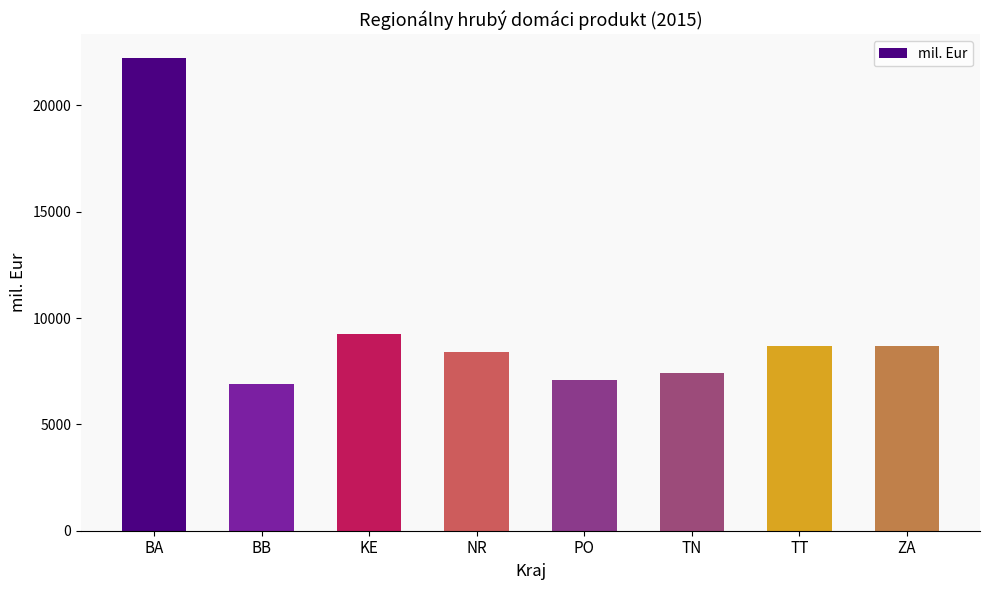

Where does the data first go above 8679?

BA